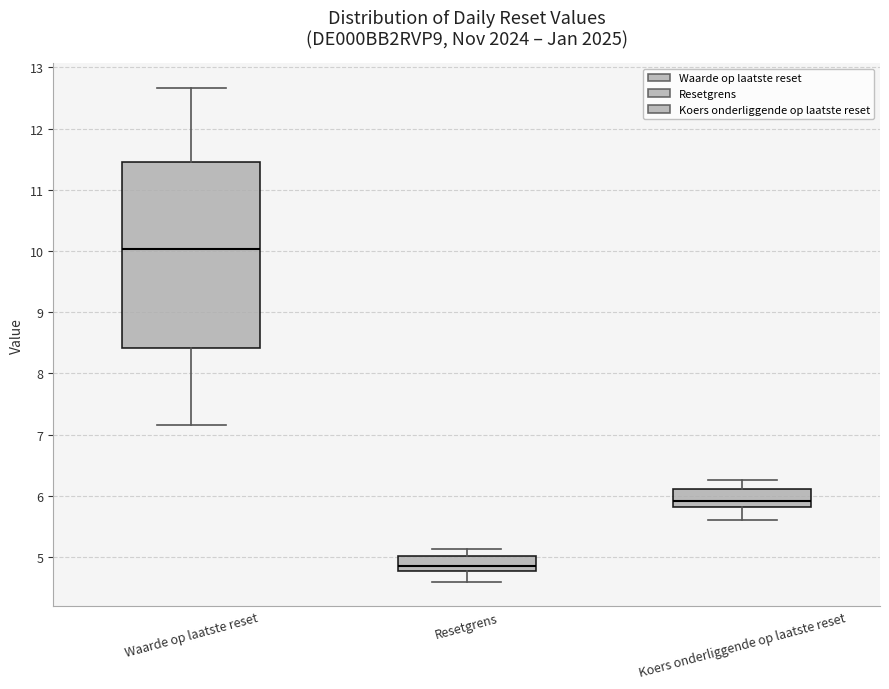

Comparing the boxes themselves (not the whiskers), which one is the tallest?

Waarde op laatste reset